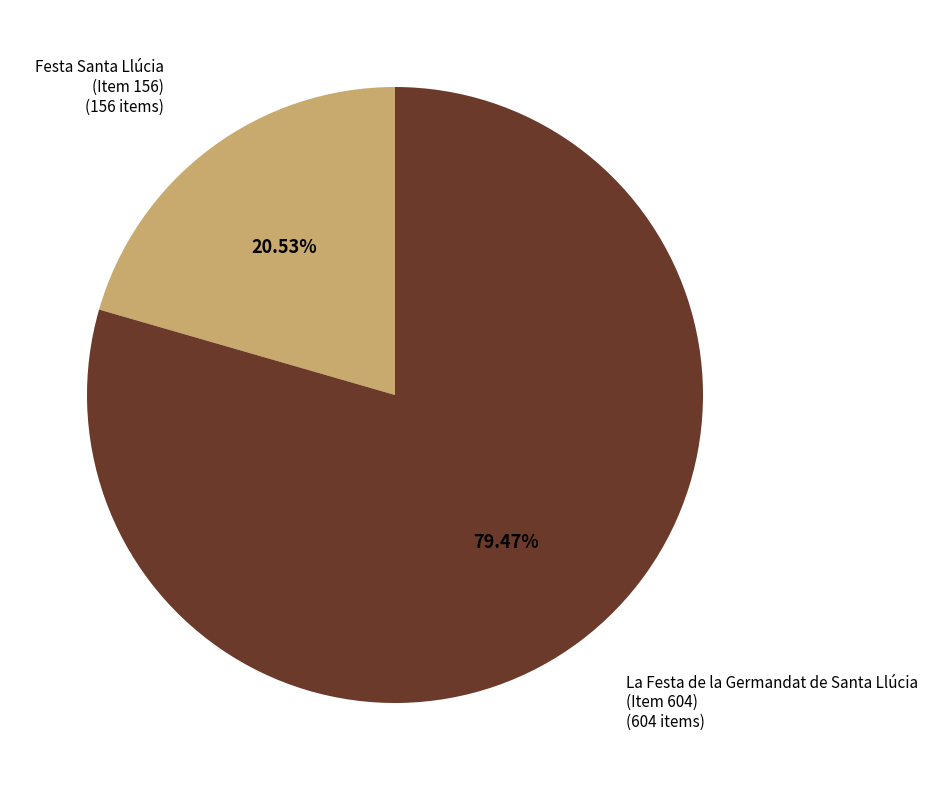

What is the ratio of the value at Festa Santa Llúcia (Item 156) to the value at La Festa de la Germandat de Santa Llúcia (Item 604)?

0.3